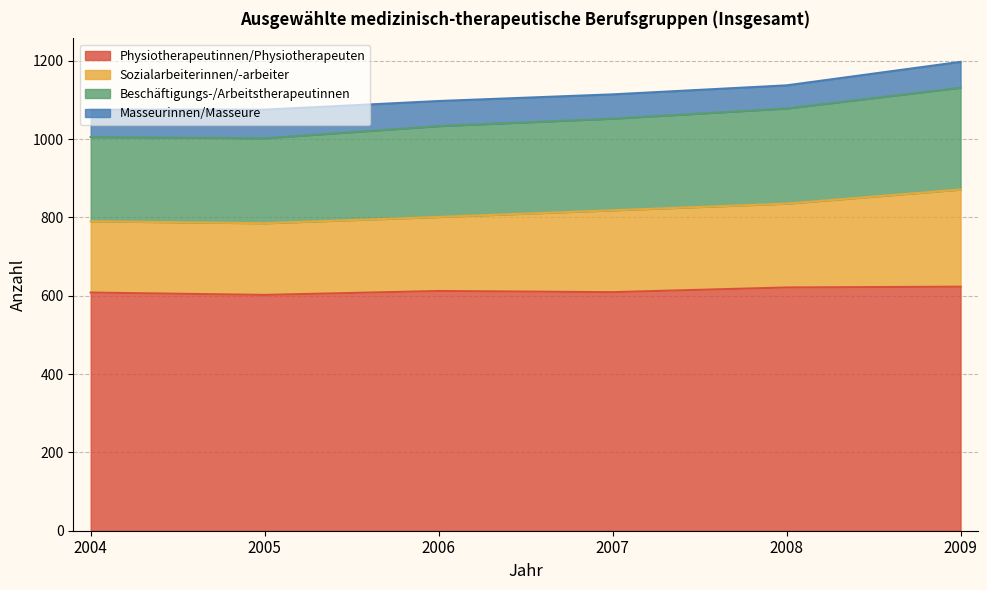

At which category does Beschäftigungs-/Arbeitstherapeutinnen reach its first local valley?

2005